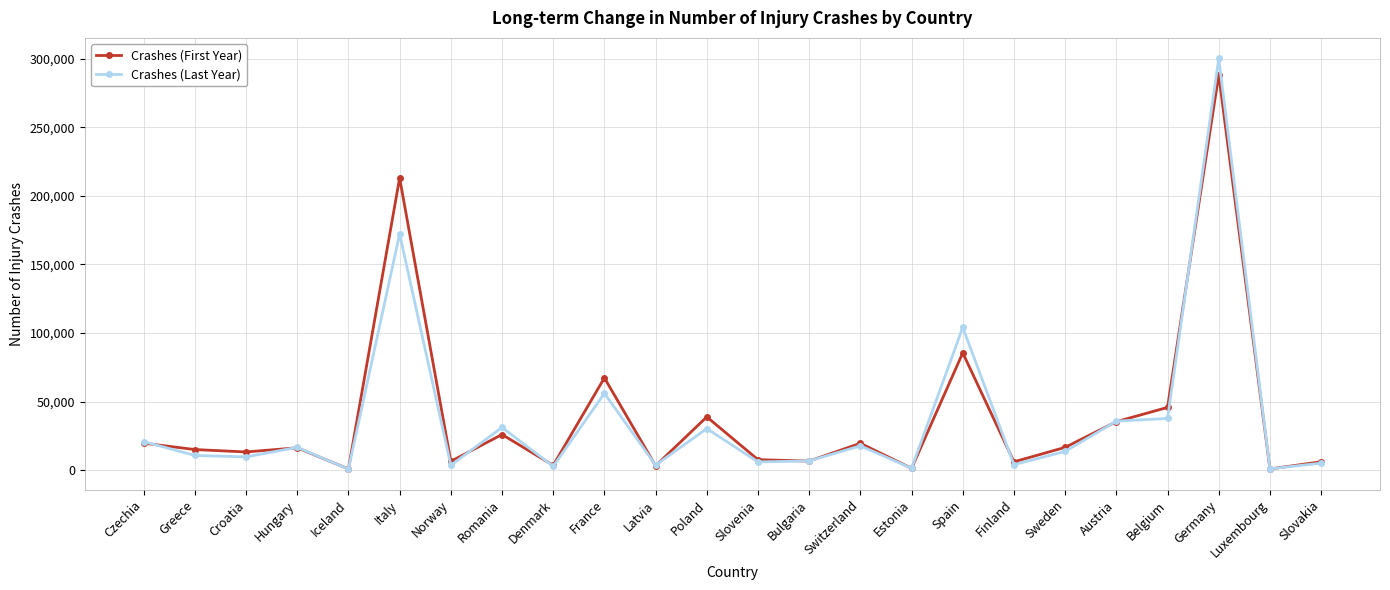

What is the label of the 2nd point from the left?

Greece